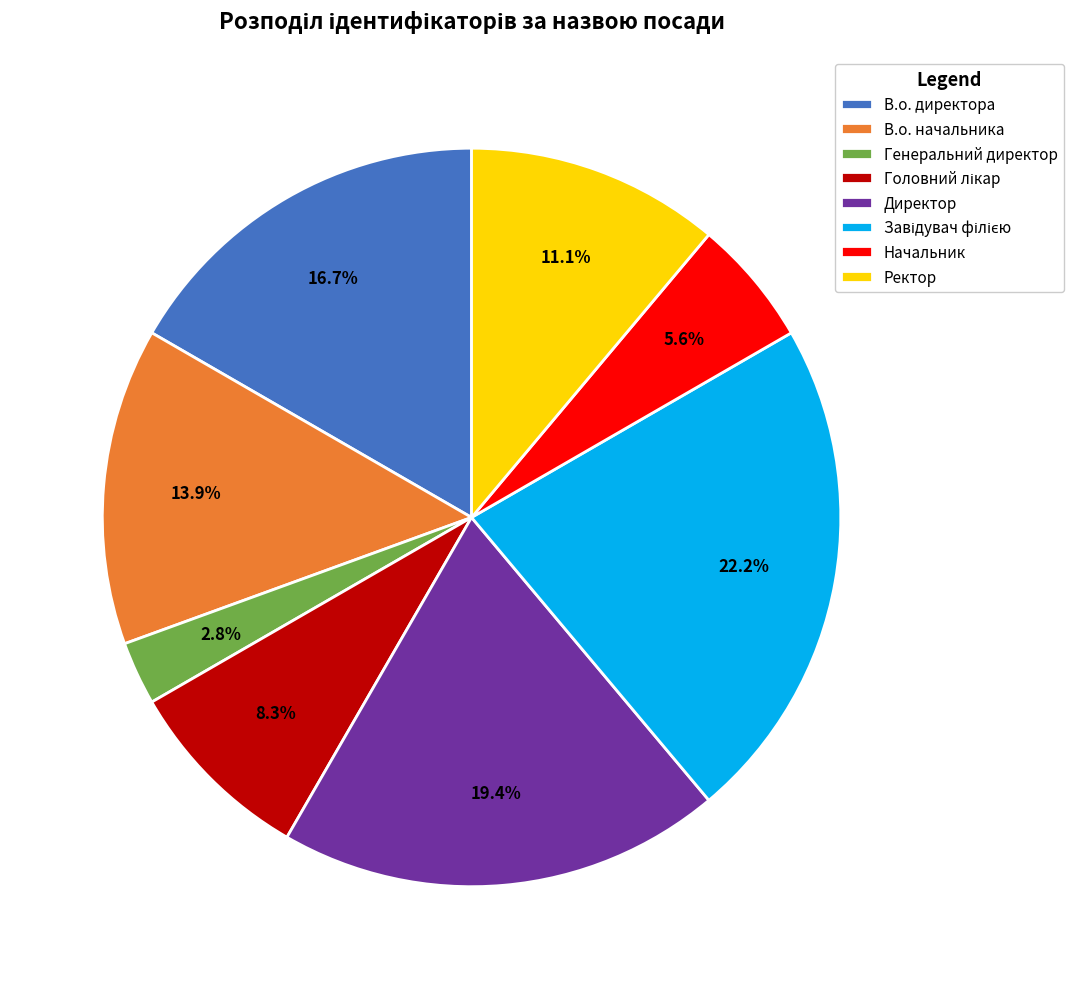

To the nearest percent, what portion does В.о. директора represent?

17%